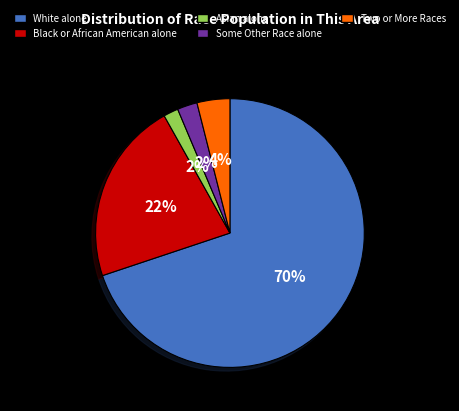

Do Some Other Race alone and Two or More Races together represent more than half of the pie?

No